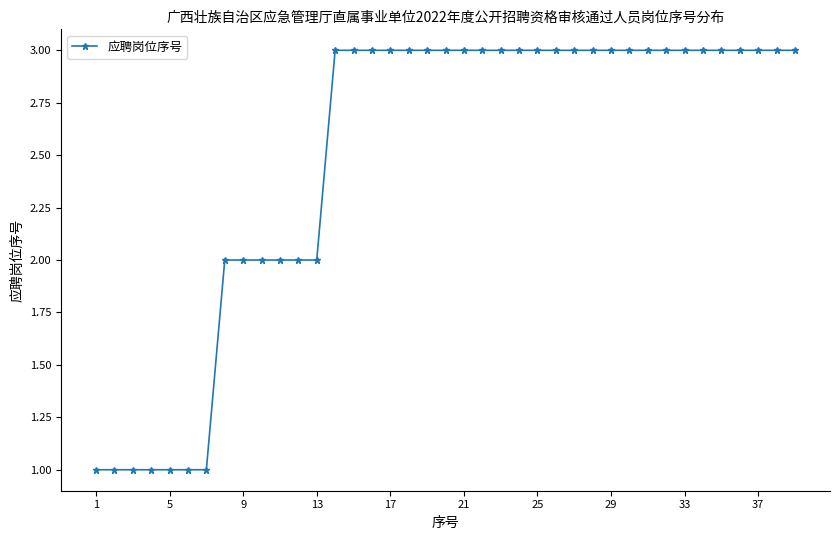

What is the maximum value shown in the chart?

3